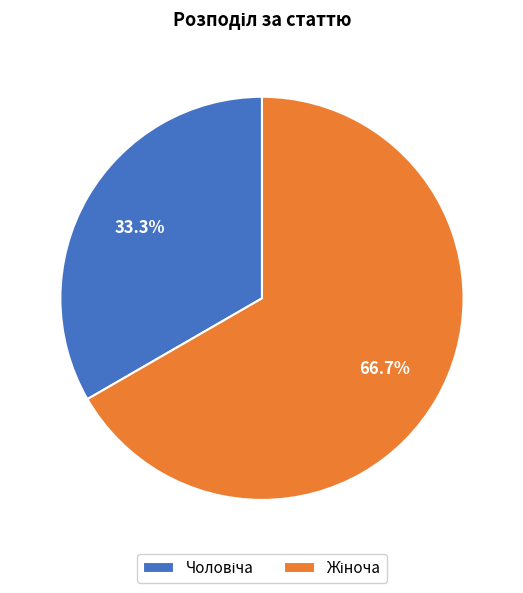

How many slices are in this pie chart?

2